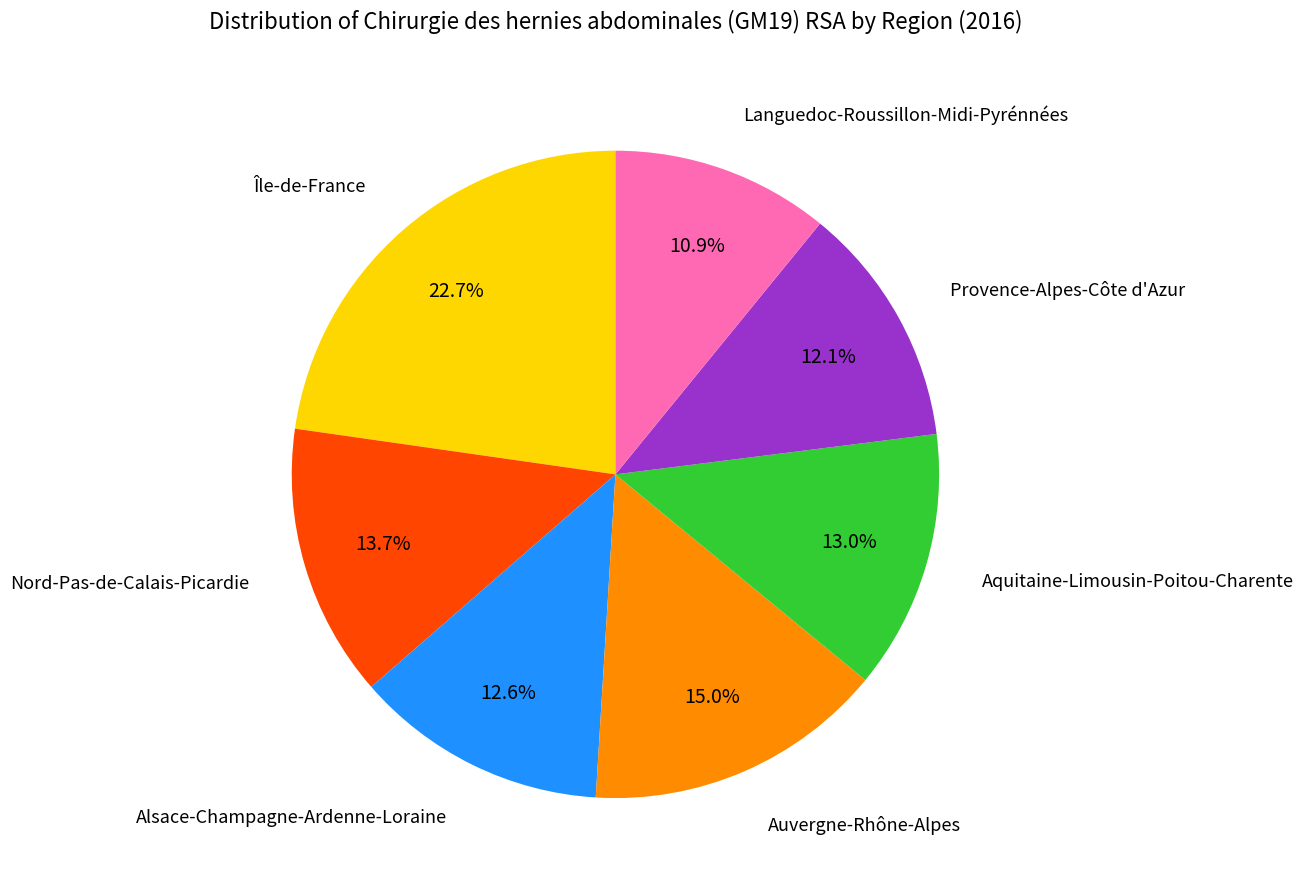

Does Aquitaine-Limousin-Poitou-Charente account for over 50% of the chart?

No